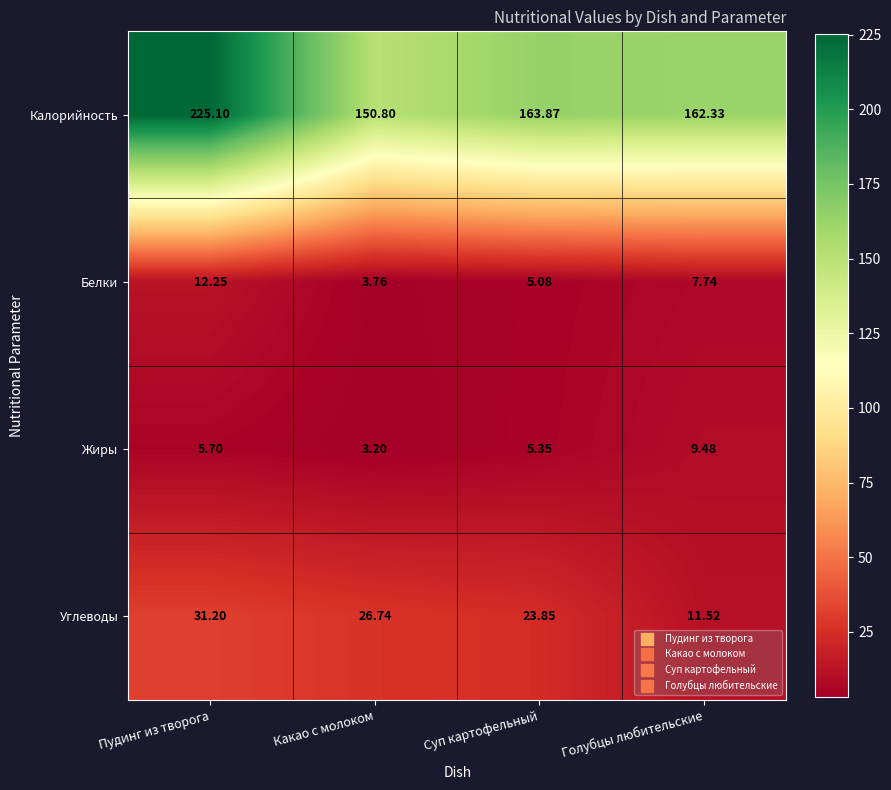

Between Какао с молоком and Голубцы любительские, which series saw the biggest shift?

Углеводы